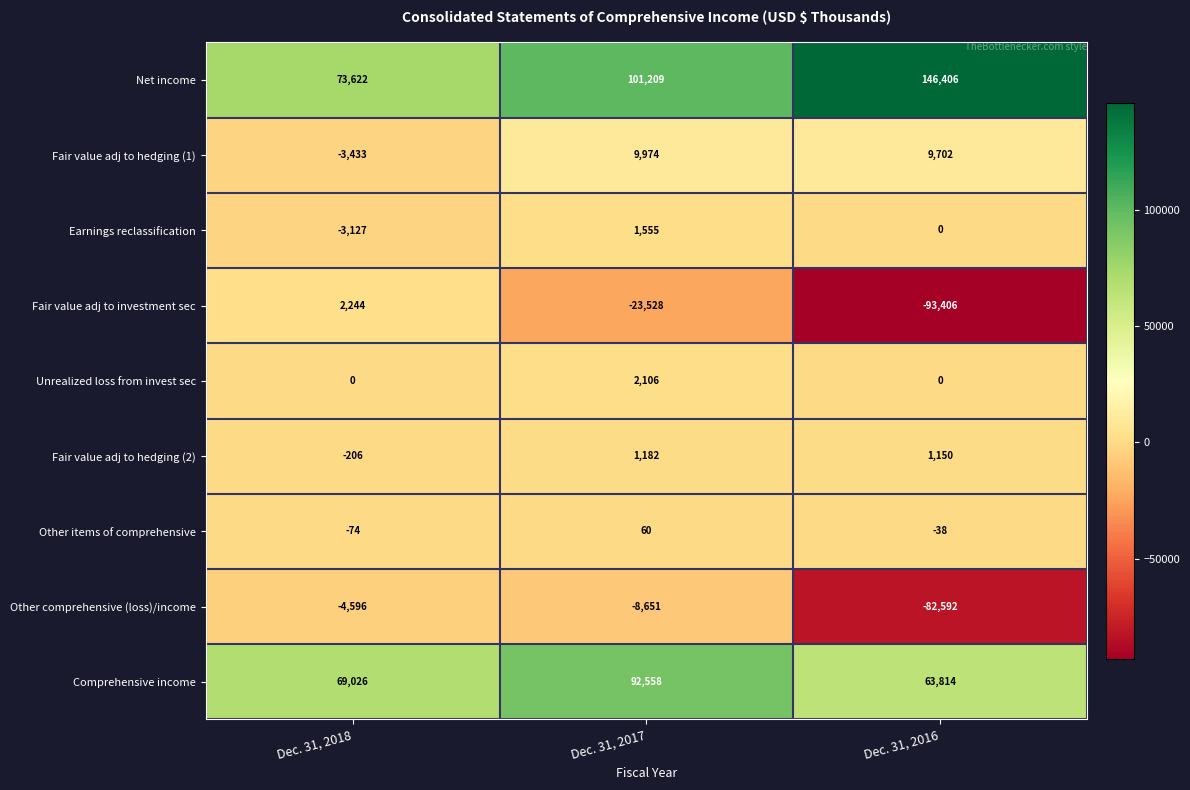

What is the approximate value of Fair value adj to hedging (1) at Dec. 31, 2016?

9702